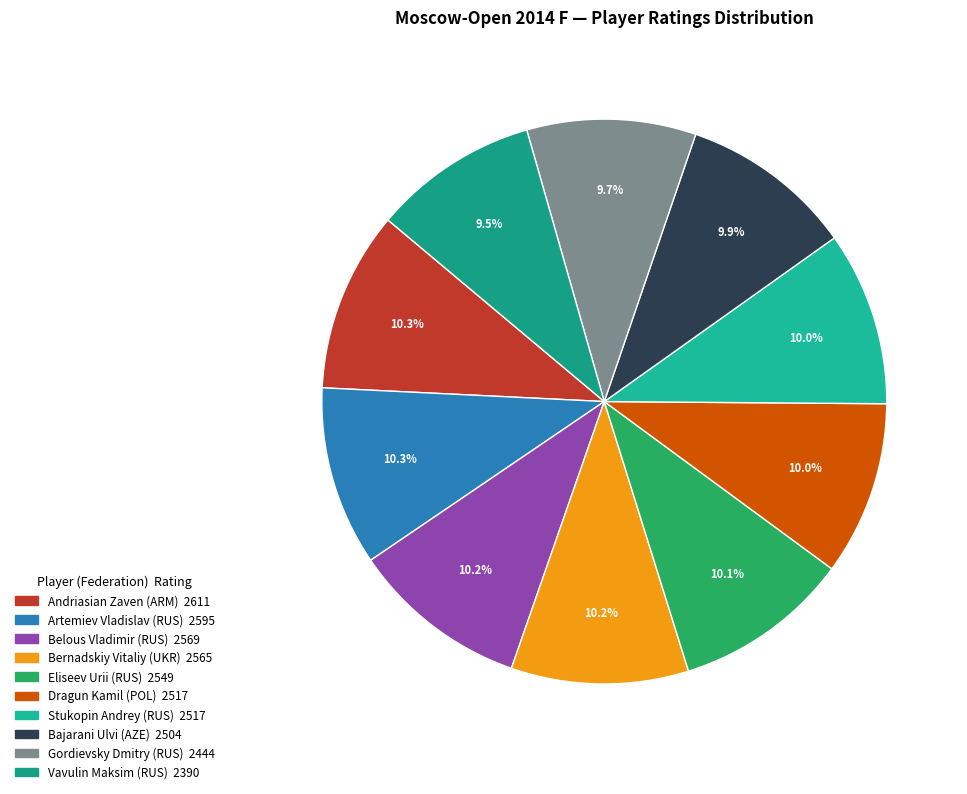

What is the smallest slice in the pie chart?

Vavulin Maksim (RUS)